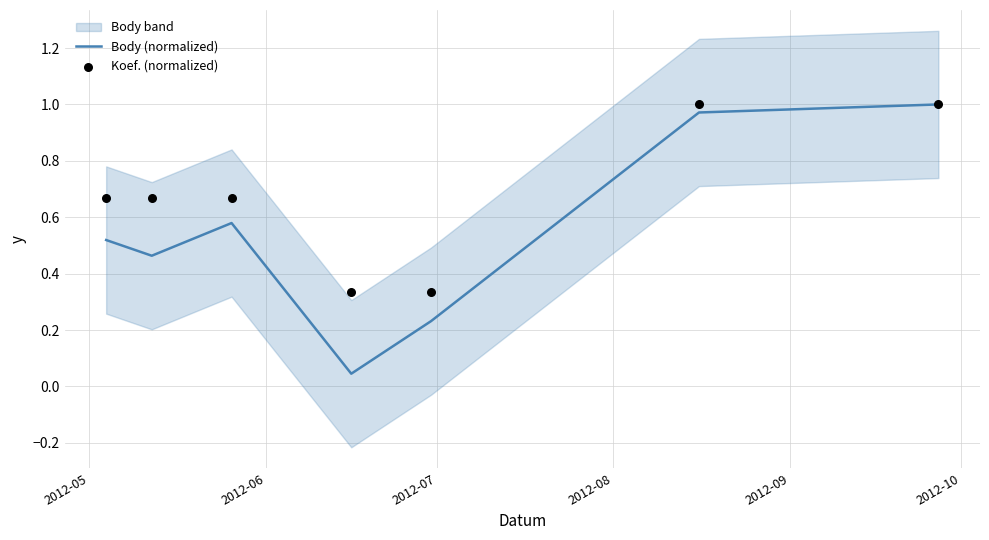

At how many categories does at least one series exceed 0?

7